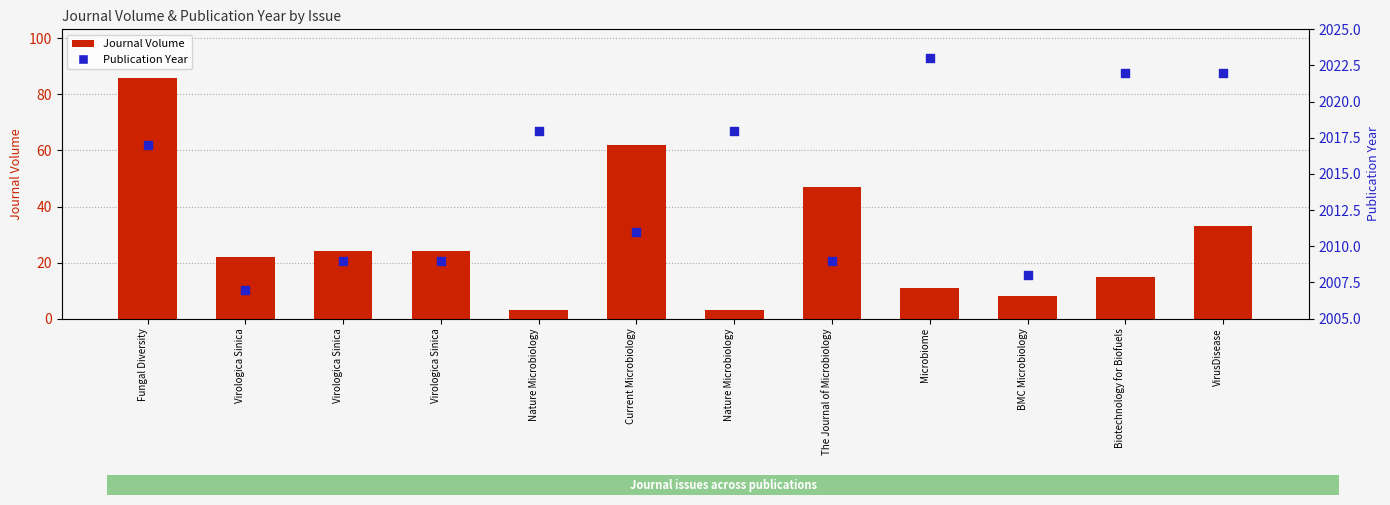

Which series reaches the maximum Y coordinate?

Publication Year